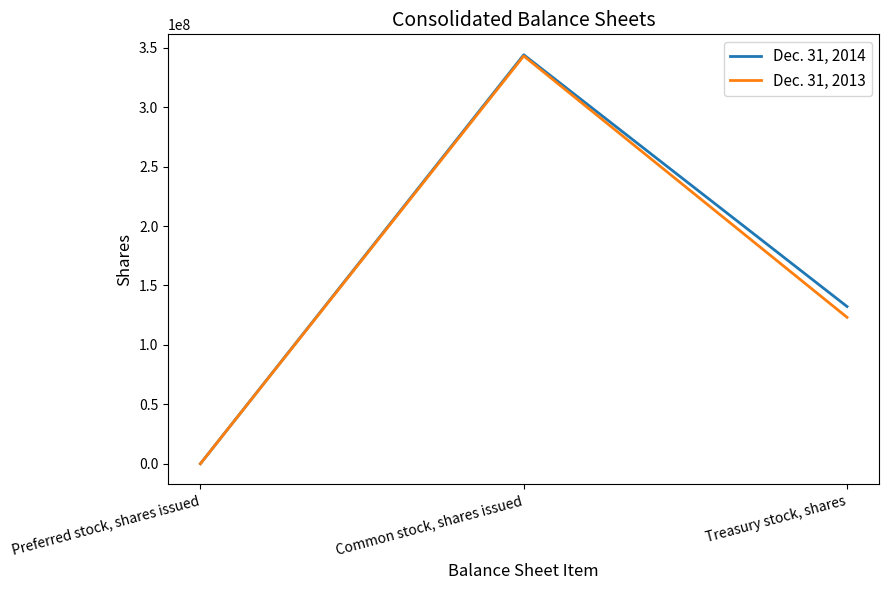

What is the spread (max minus min) of values at Common stock, shares issued?

1017422